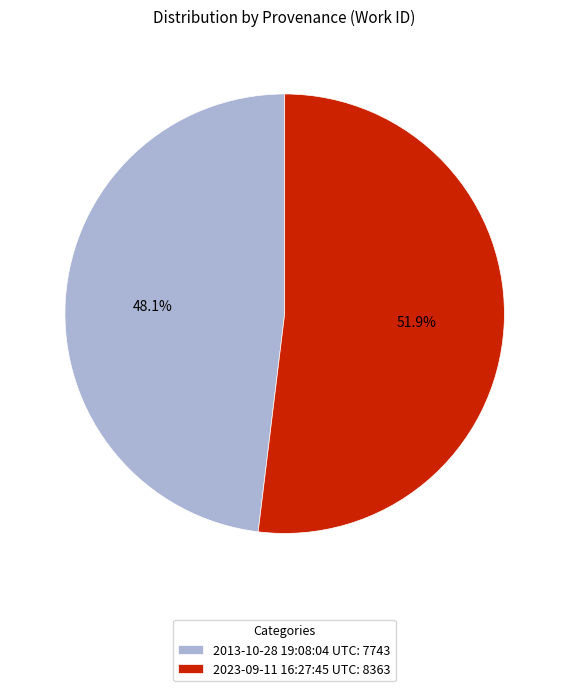

True or false: 2013-10-28 19:08:04 UTC accounts for 48% of the total.

True